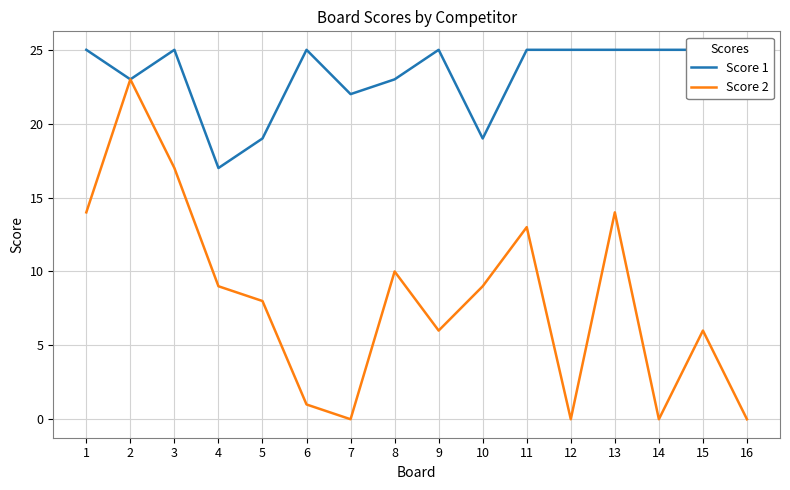

Reading left to right, extract all data points from this chart.

Score 1: 25	23	25	17	19	25	22	23	25	19	25	25	25	25	25	25
Score 2: 14	23	17	9	8	1	0	10	6	9	13	0	14	0	6	0